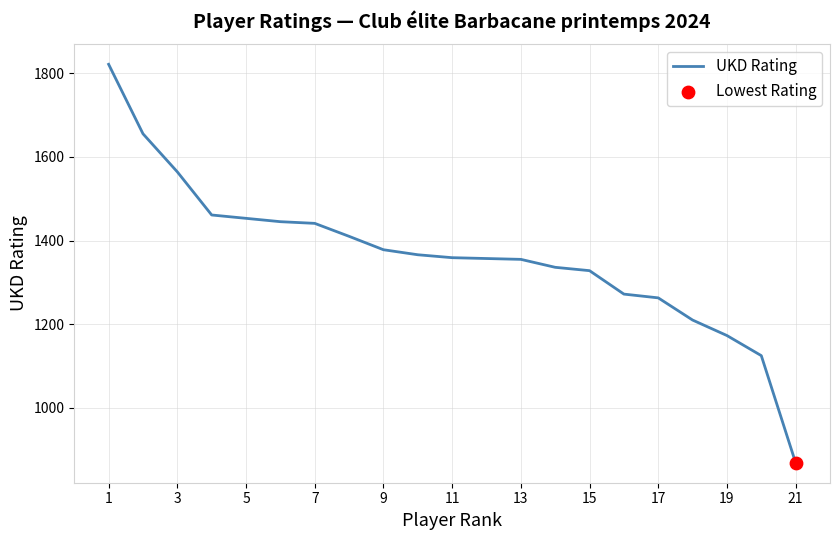

What is the difference between the maximum and minimum values?

952